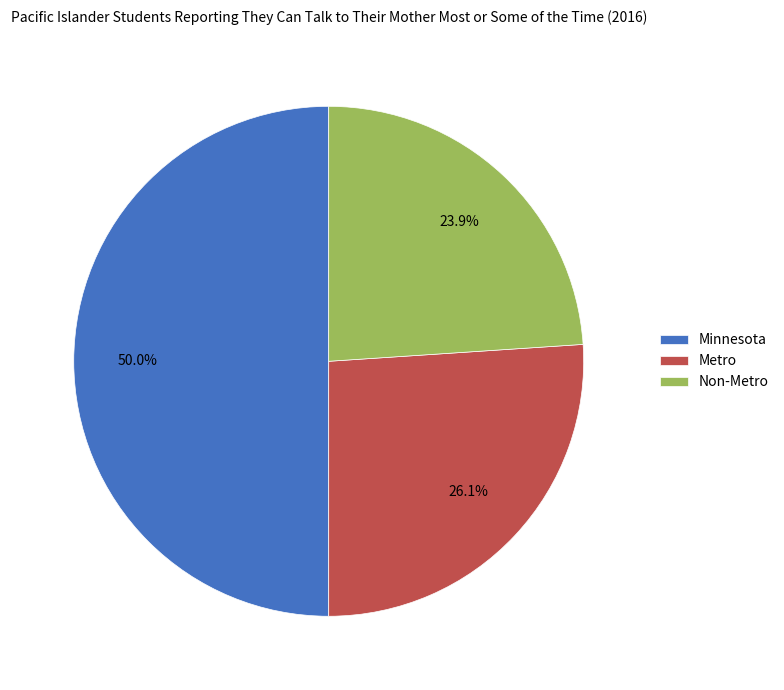

How many slices are in this pie chart?

3